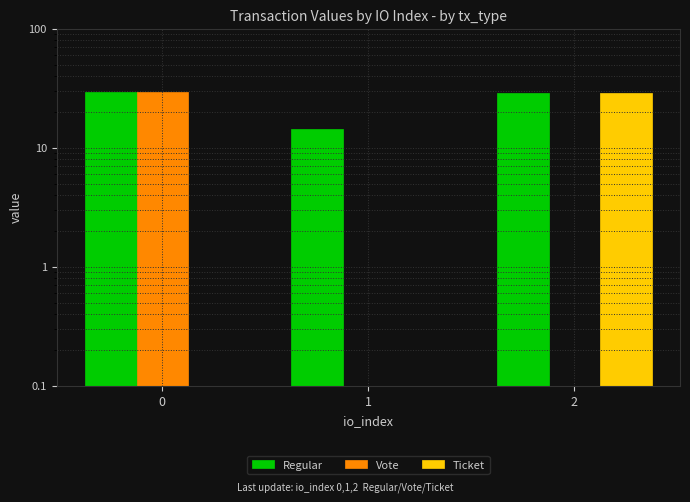

Reading left to right, what are all the values shown in this chart?

Regular: 29.7	14.3	28.8
Vote: 29.7	0.0	0.0
Ticket: 0.0	0.0	28.8